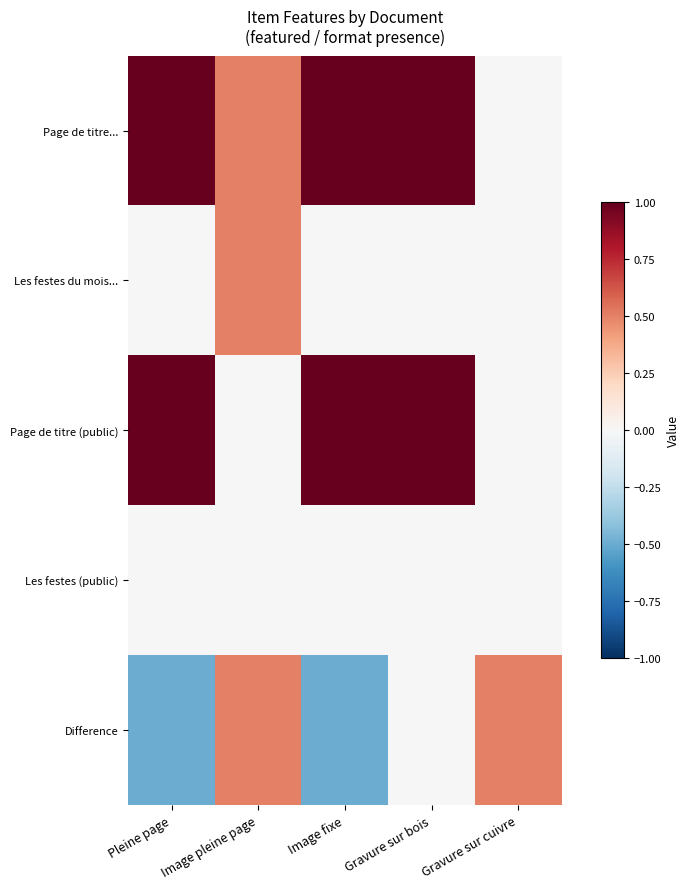

Which has a higher value, Gravure sur bois or Pleine page?

Gravure sur bois